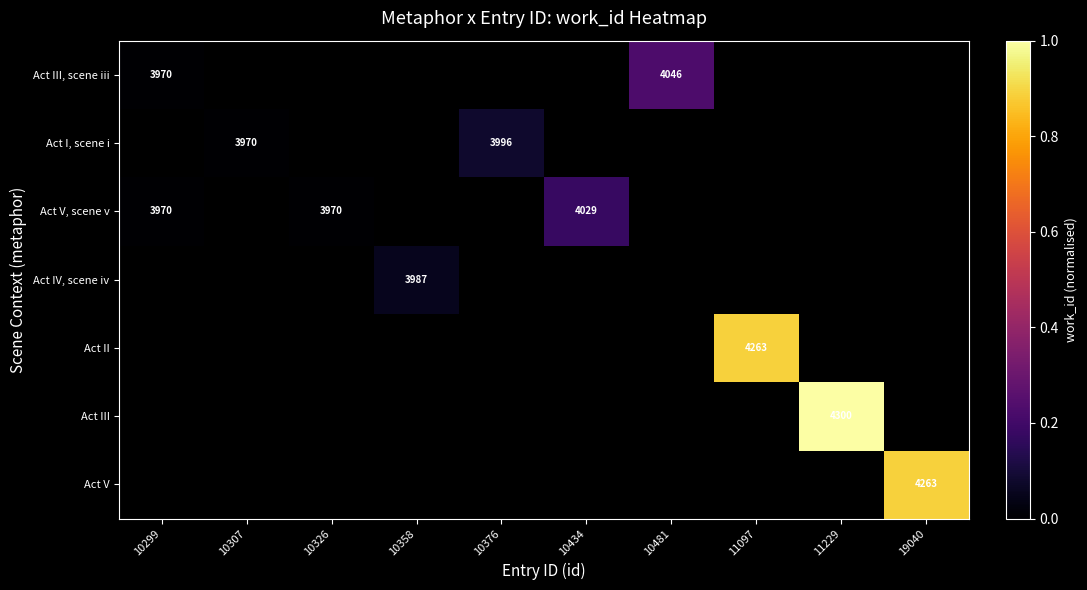

Is it true that Act V, scene v equals 3970 at 10326?

True